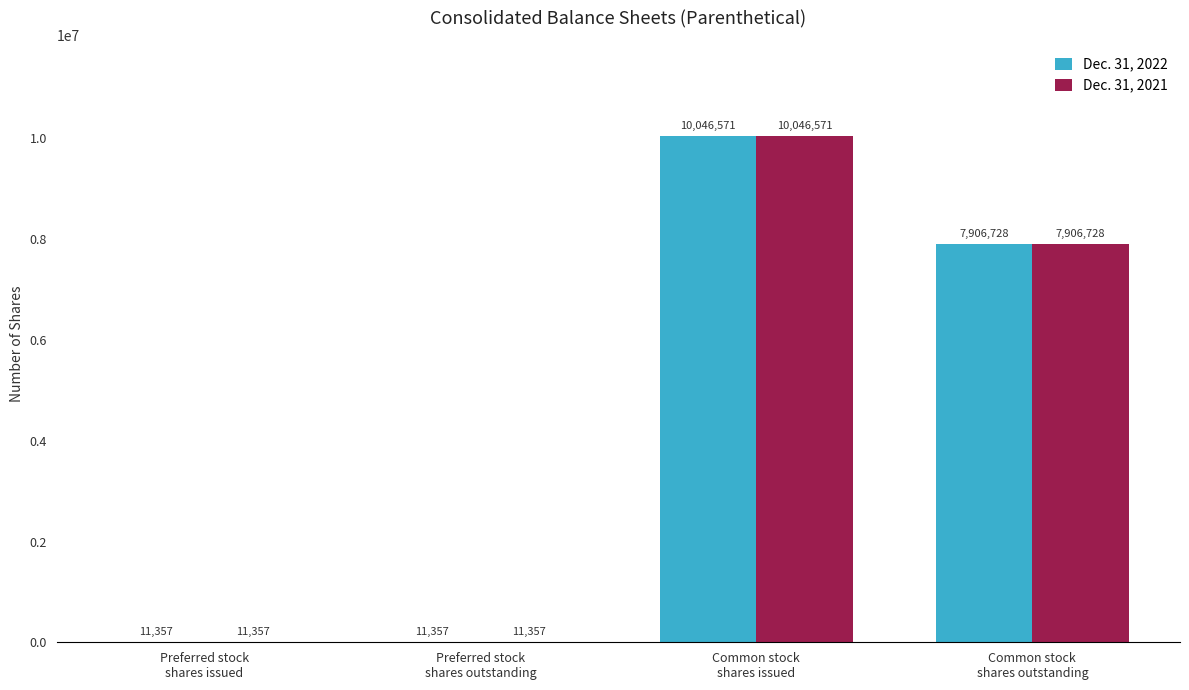

What is the sum of all Dec. 31, 2021 values?

17976013